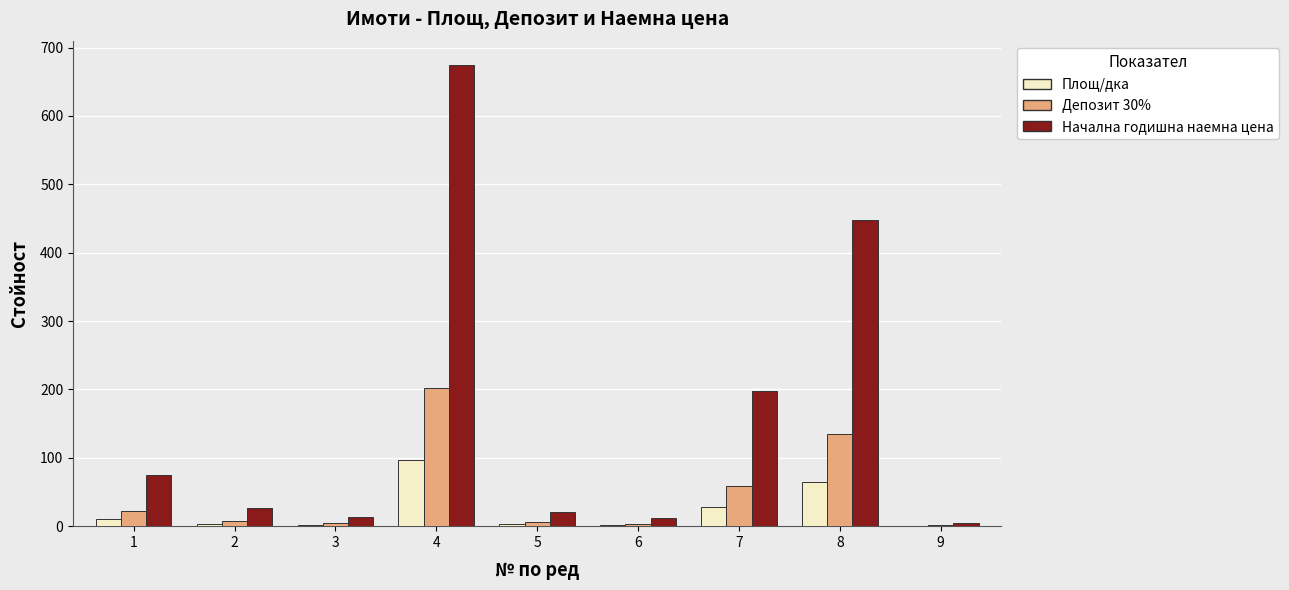

What is the greatest value displayed?

675.1